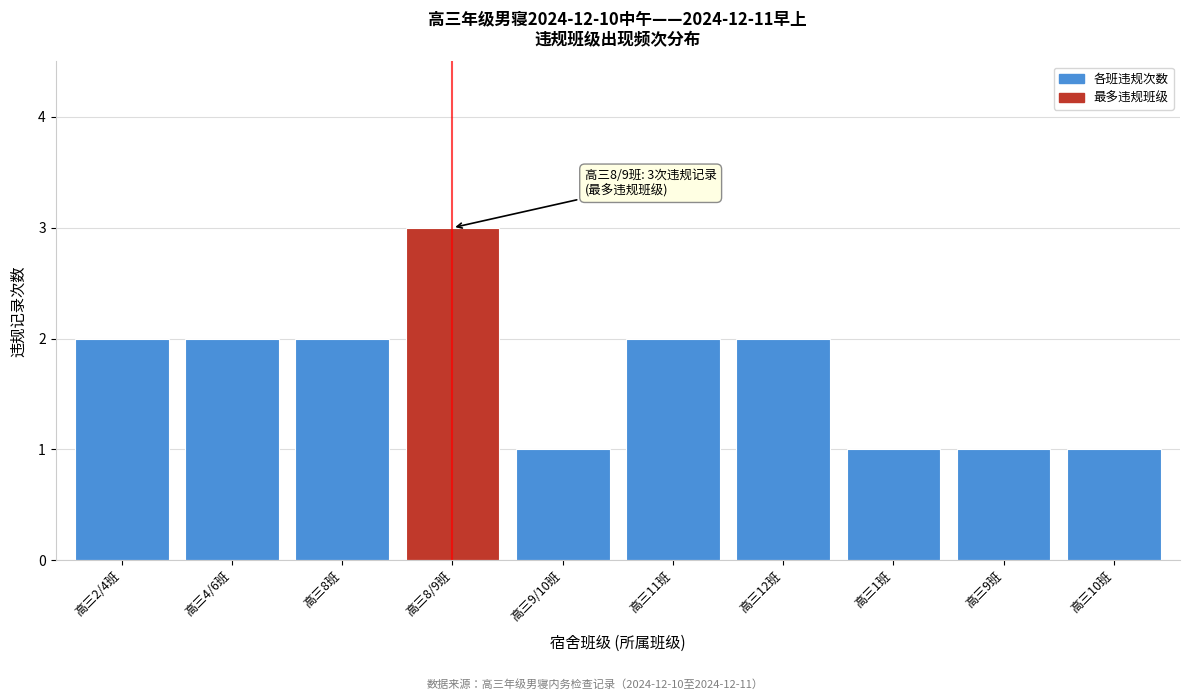

Reading left to right, transcribe all the data shown in this chart.

高三2/4班=2	高三4/6班=2	高三8班=2	高三8/9班=3	高三9/10班=1	高三11班=2	高三12班=2	高三1班=1	高三9班=1	高三10班=1